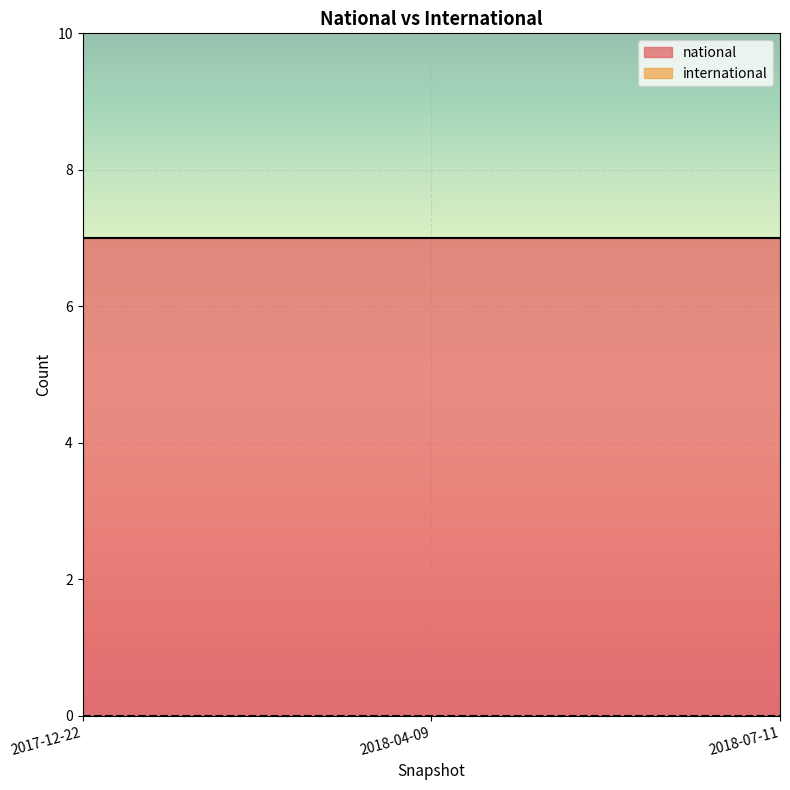

What is the spread (max minus min) of values at 2018-07-11?

7